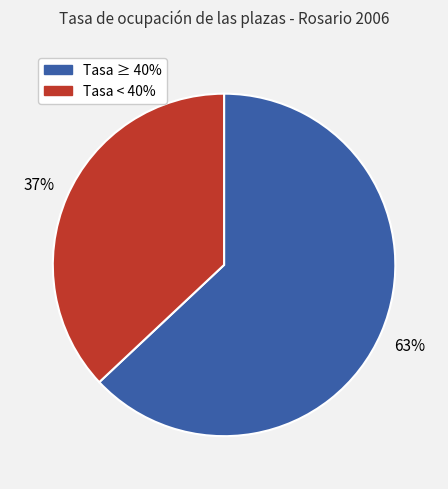

To the nearest percent, what is the difference between the largest and smallest slice percentages?

26%